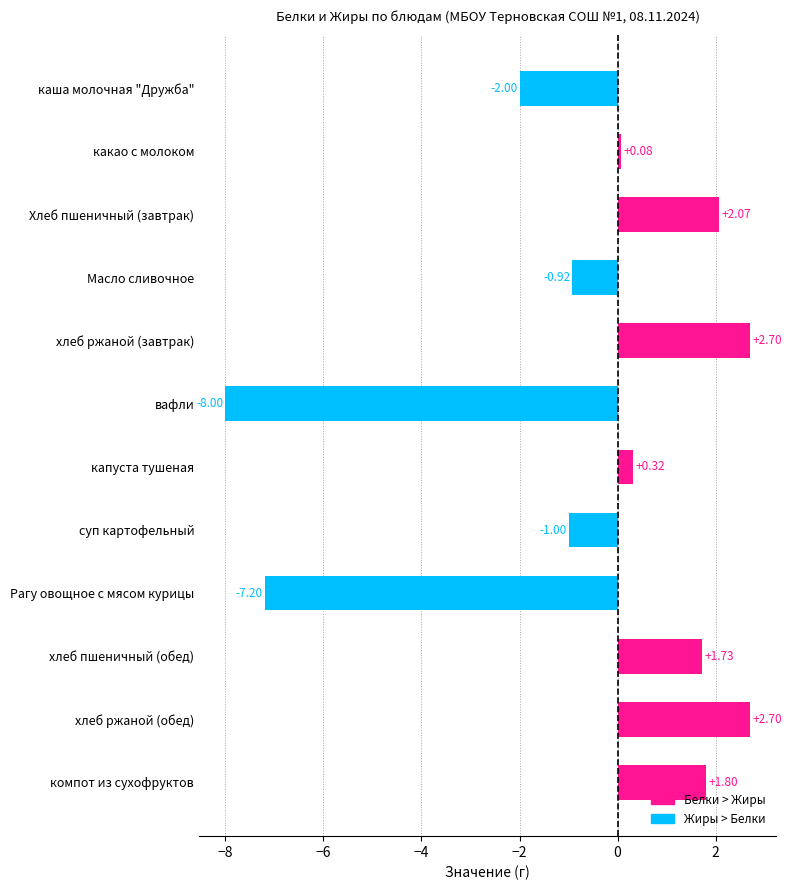

What is the label of the 5th bar from the bottom?

суп картофельный